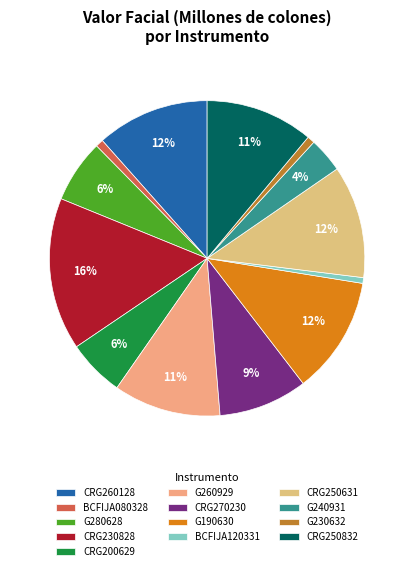

How many slices are in this pie chart?

13